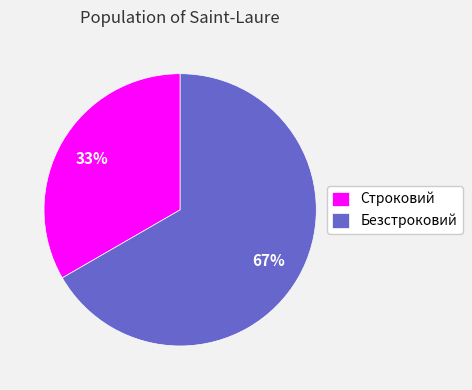

How many slices are in this pie chart?

2